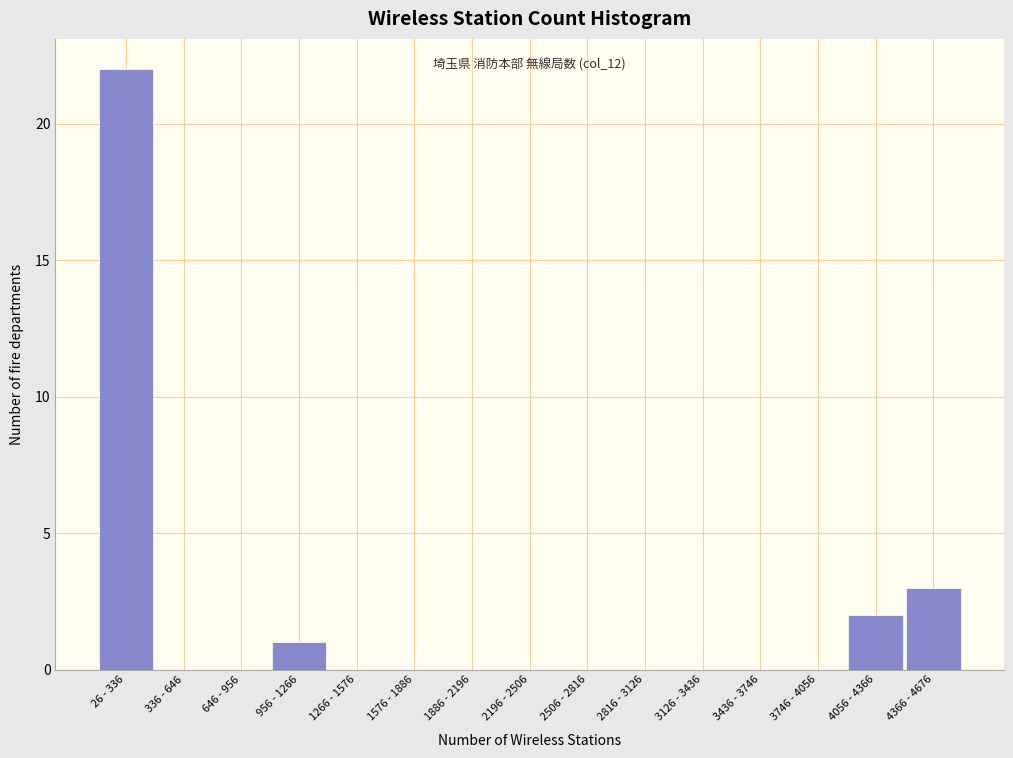

Reading left to right, list all the values displayed in this chart.

26 - 336=22	336 - 646=0	646 - 956=0	956 - 1266=1	1266 - 1576=0	1576 - 1886=0	1886 - 2196=0	2196 - 2506=0	2506 - 2816=0	2816 - 3126=0	3126 - 3436=0	3436 - 3746=0	3746 - 4056=0	4056 - 4366=2	4366 - 4676=3